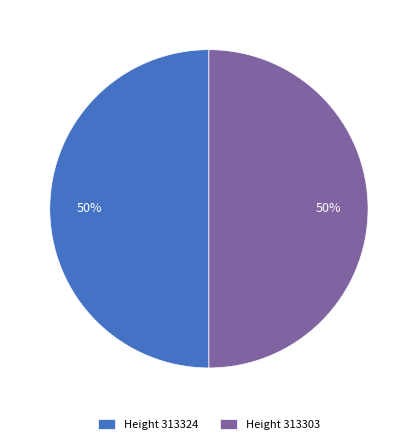

How many segments does this pie chart have?

2